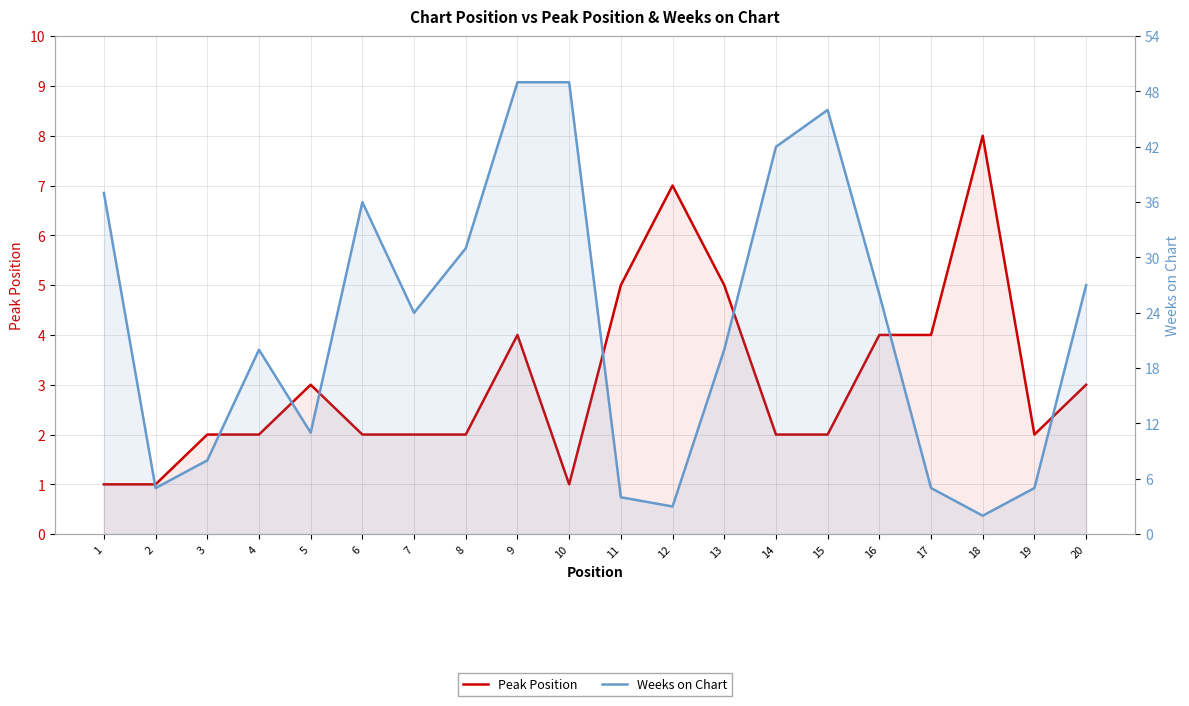

Is the value of Peak Position at 12 greater than the value of Weeks on Chart at 11?

Yes